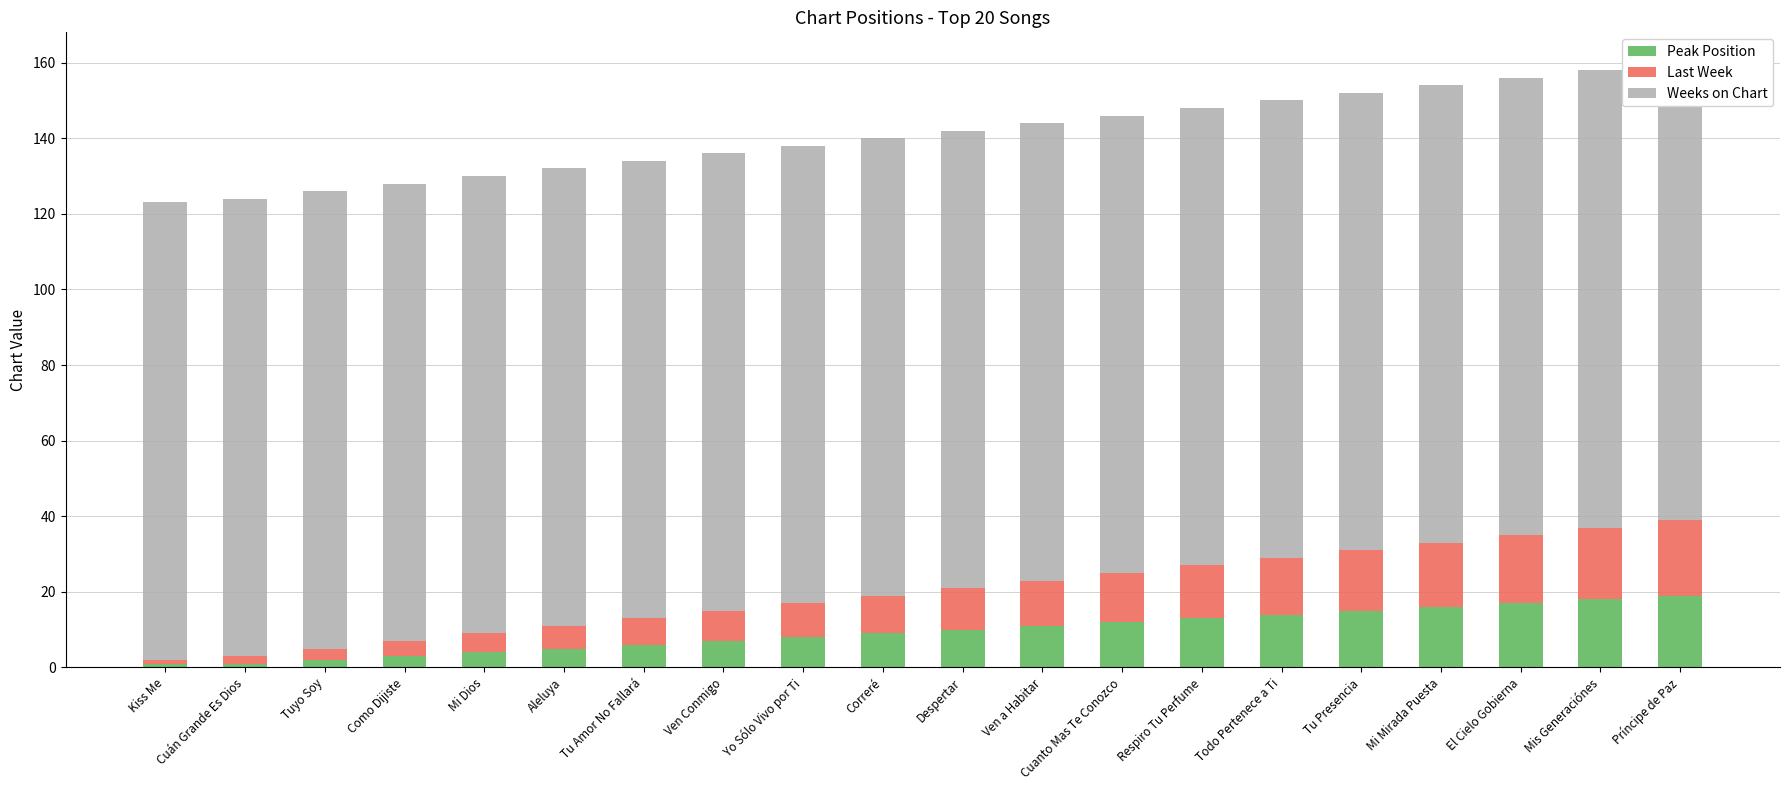

Is it true that Last Week equals 15 at Todo Pertenece a Ti?

True